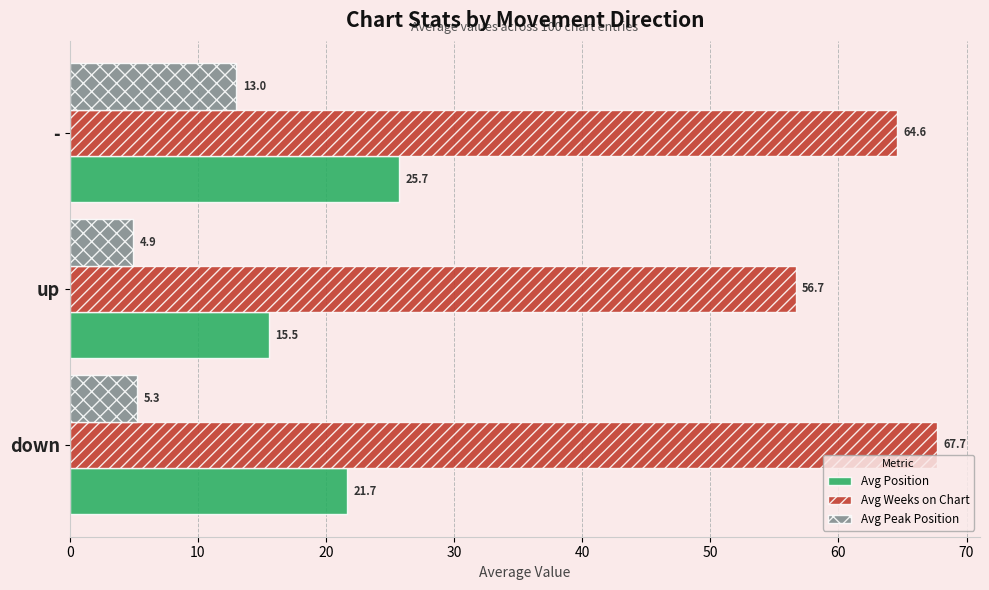

Between down and up, which series saw the biggest shift?

Avg Weeks on Chart